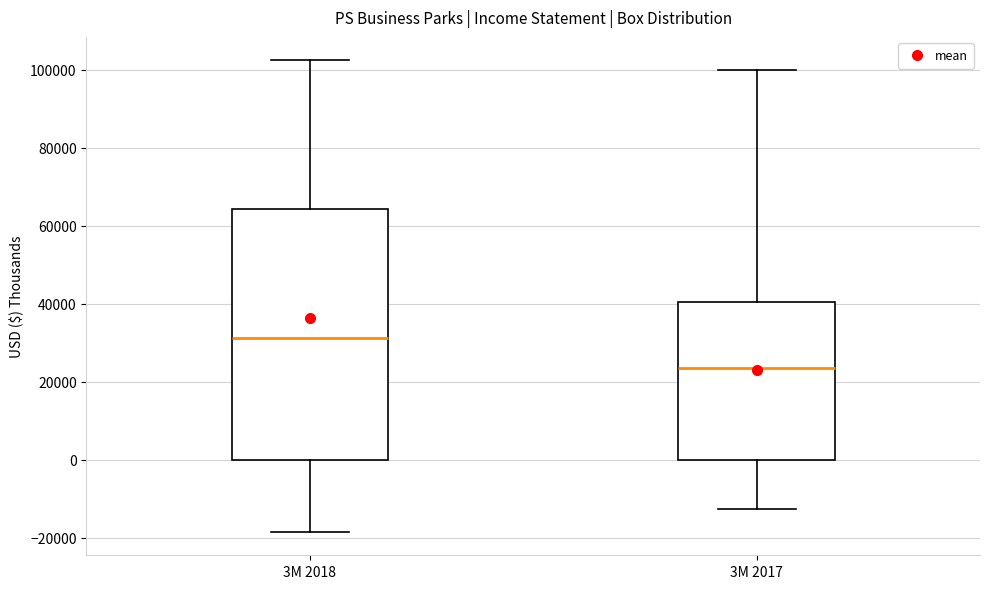

Reading left to right, transcribe this box plot: for each box, give where its median line is, the range the box spans, and where its two whiskers end, as read against the y-axis. The values are not printed on the chart, so give them approximately, as read against the axis.

3M 2018: median 32000, box 0 to 64000, whiskers -18000 to 102000
3M 2017: median 24000, box 0 to 40000, whiskers -12000 to 100000